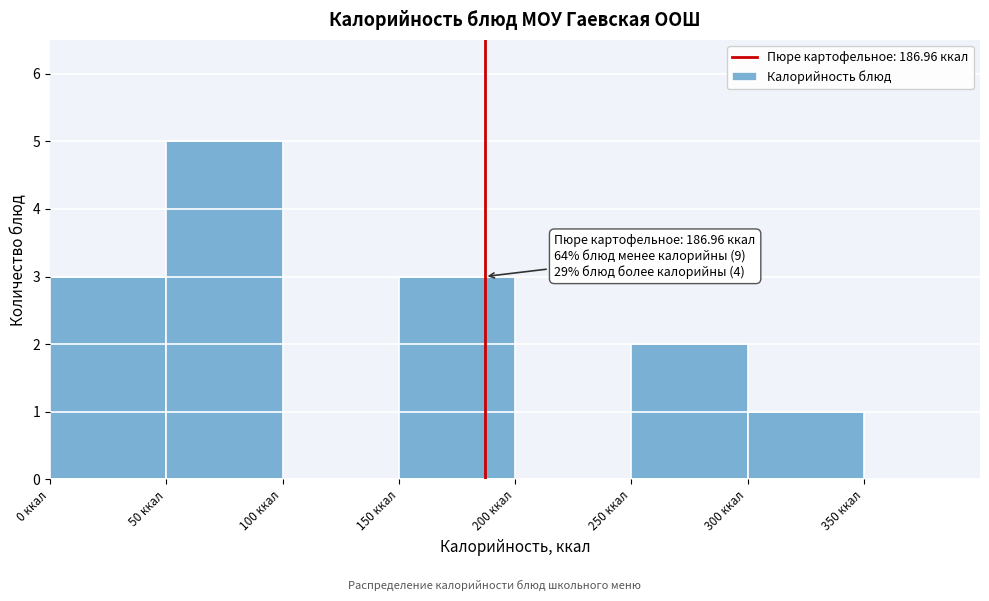

Which range on the x-axis has the tallest bar?

50 to 100